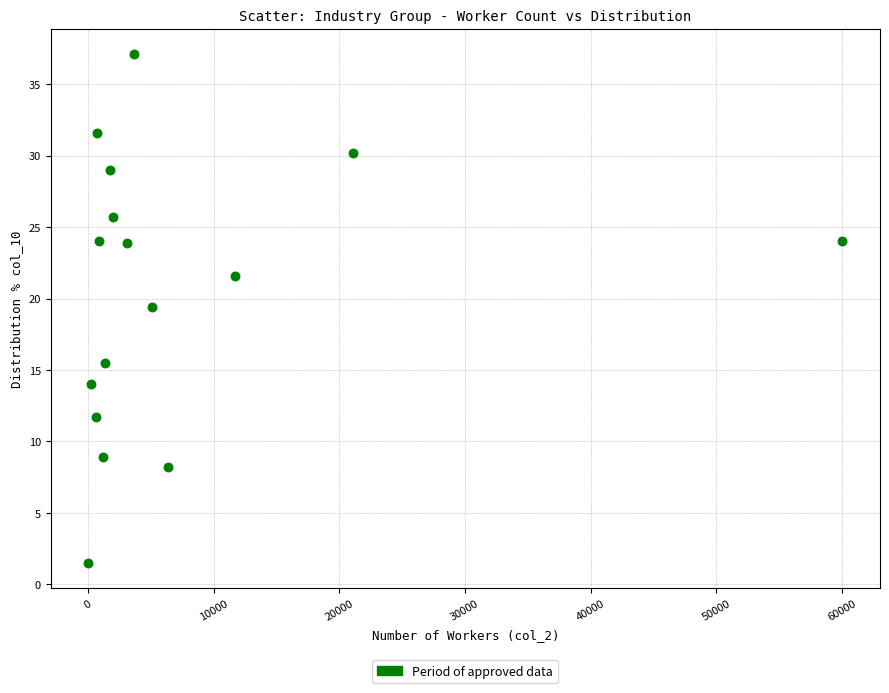

What is the range of Y values (max minus min)?

35.6